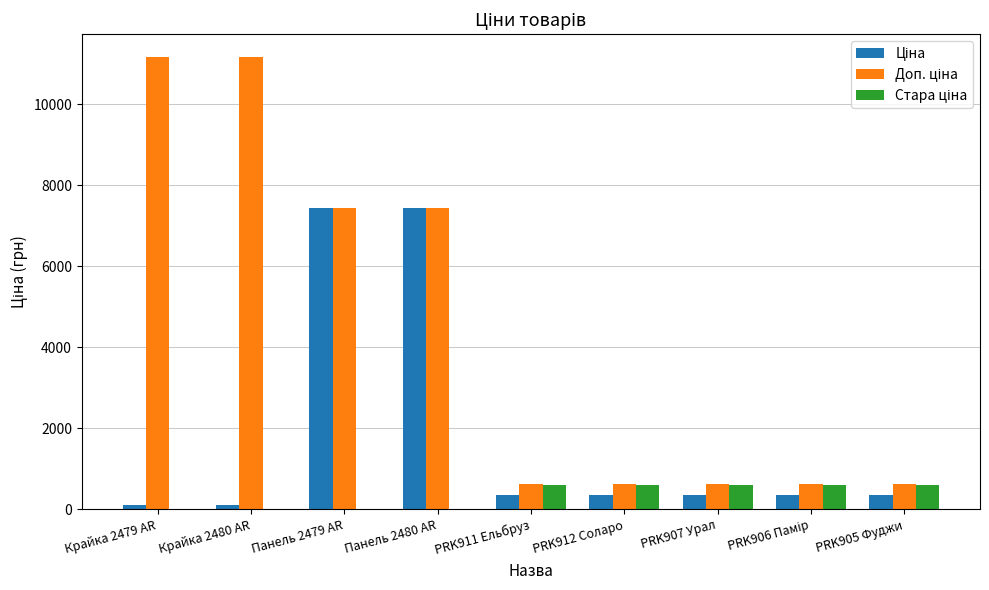

What is the maximum value shown in the chart?

11169.0